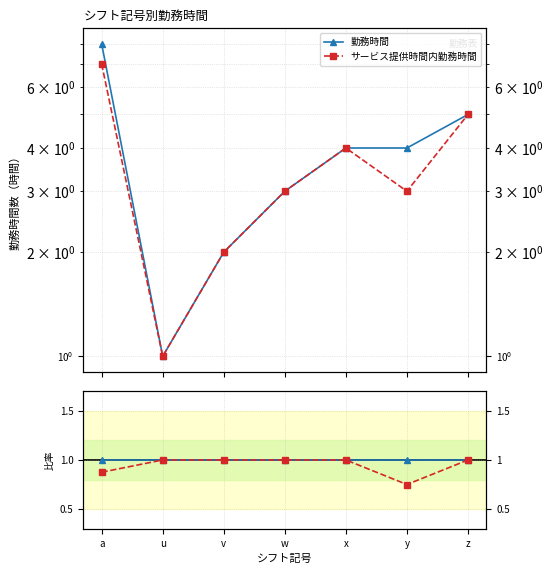

True or false: サービス提供時間内勤務時間 and 勤務時間 intersect in this chart.

False